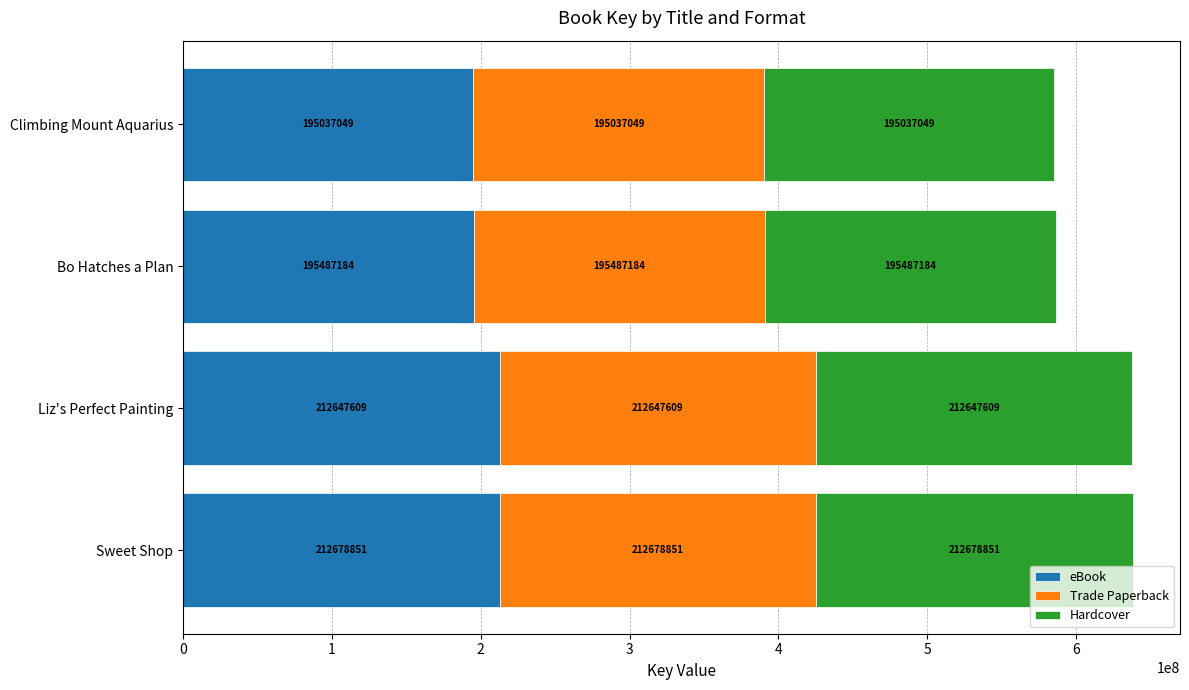

True or false: eBook has a value of 212647609 at Liz's Perfect Painting.

True